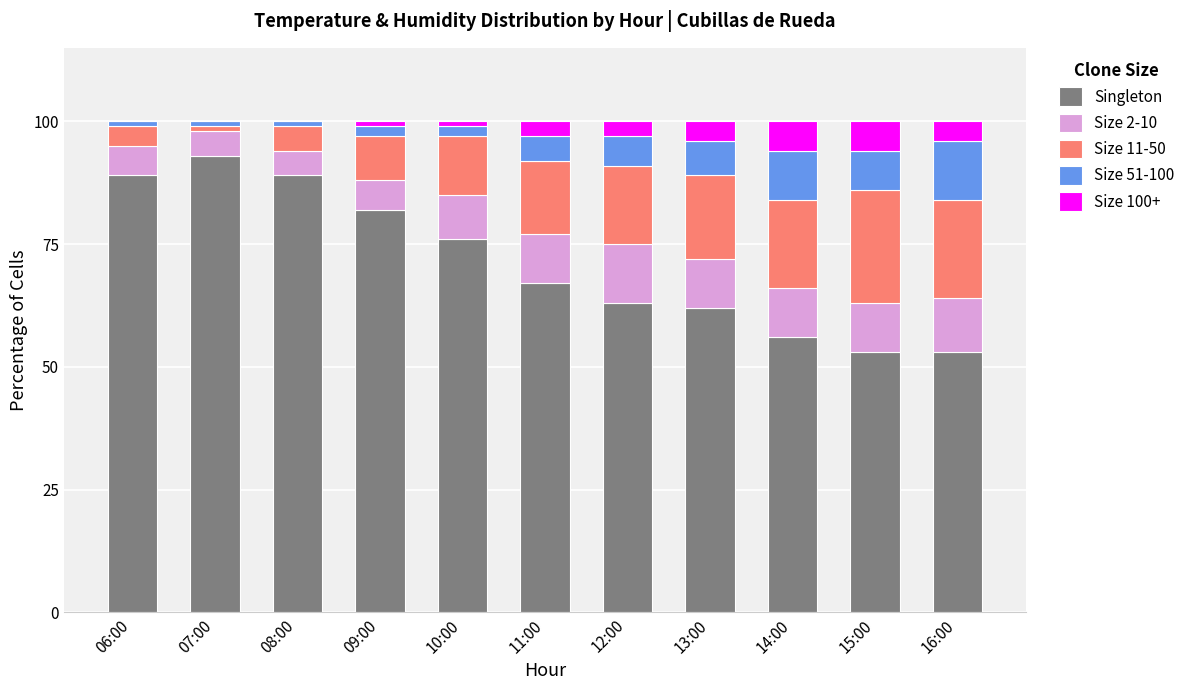

Count the number of categories in the chart.

11